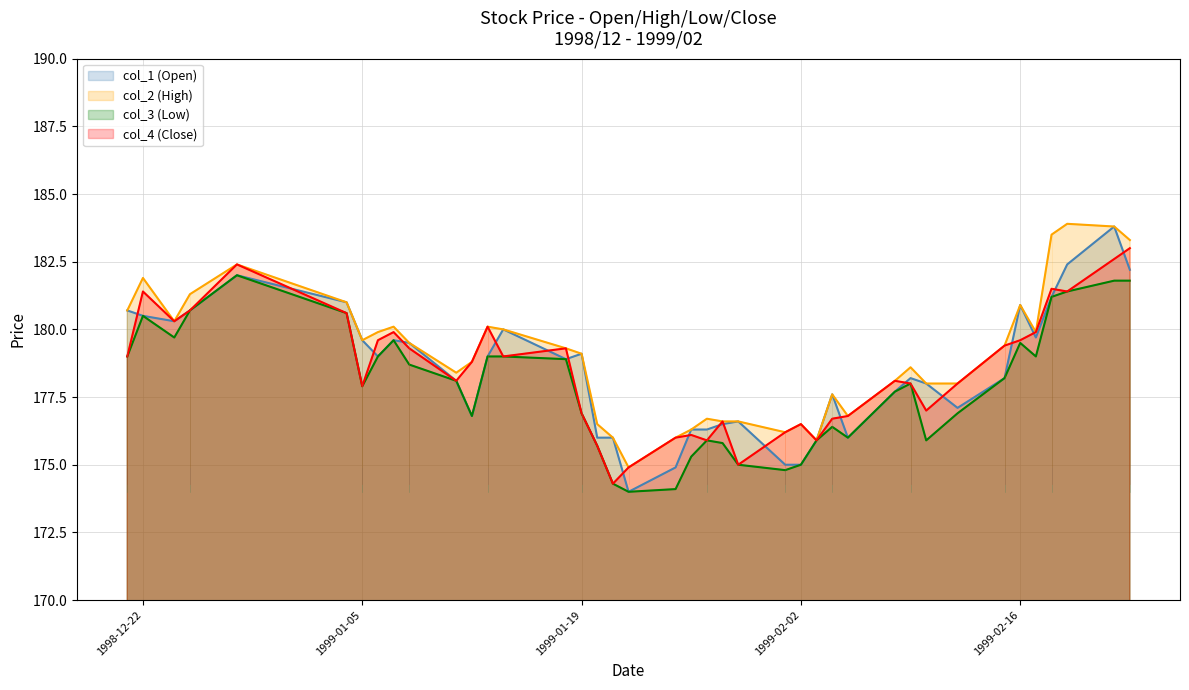

At how many categories does at least one series exceed 179?

21